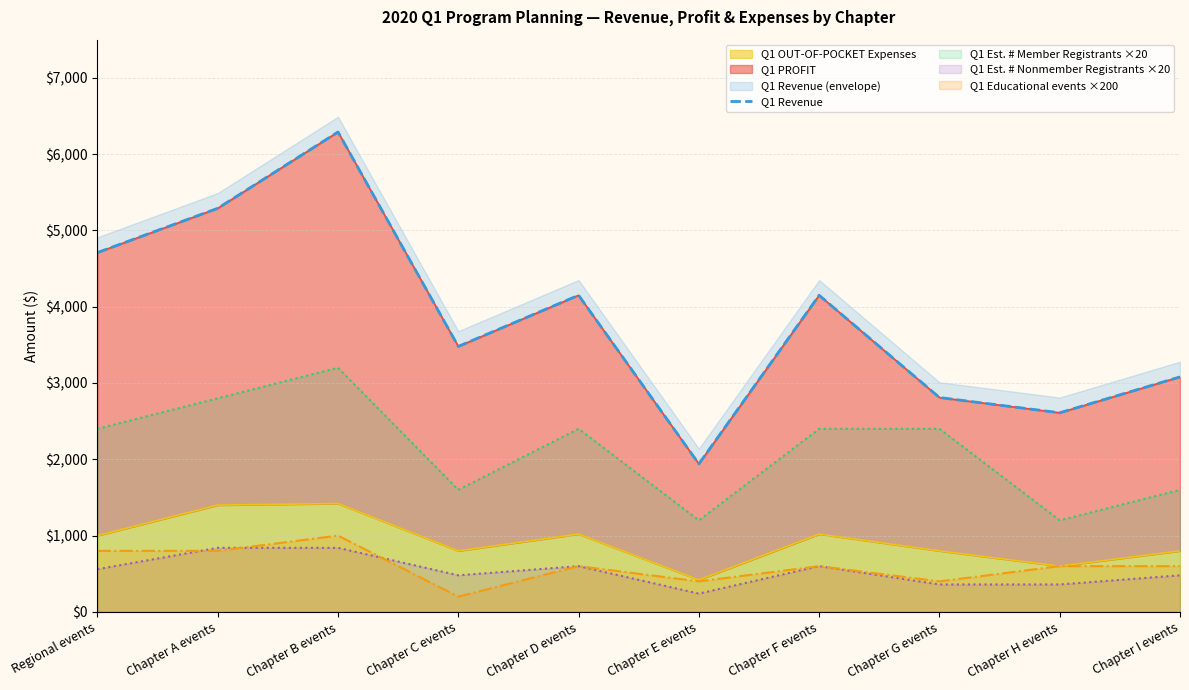

True or false: the data shows 3080 at Chapter I events.

True